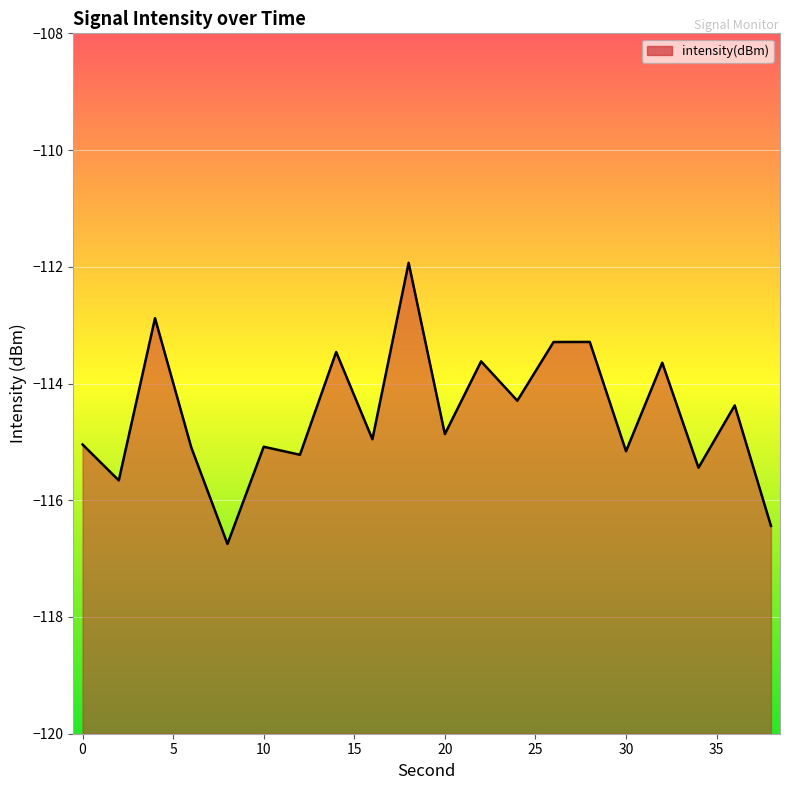

What is the change in value from 2 to 22?

+2.0